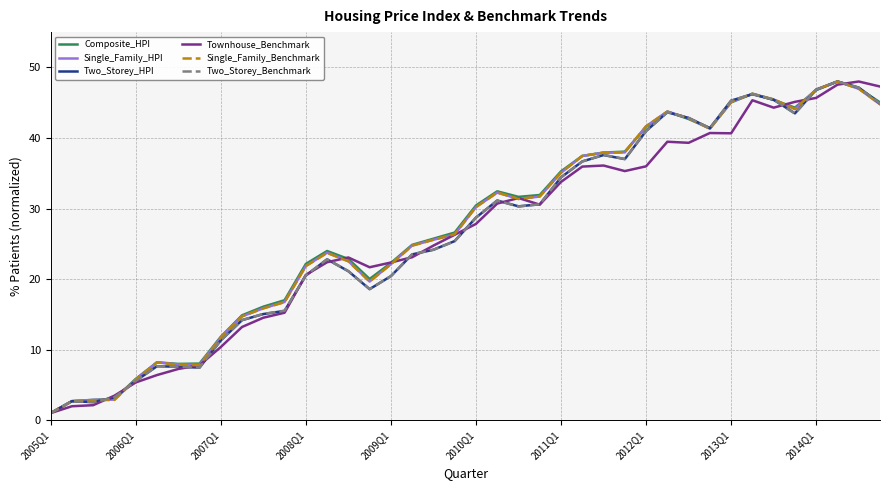

What is the maximum value for Townhouse_Benchmark?

48.0